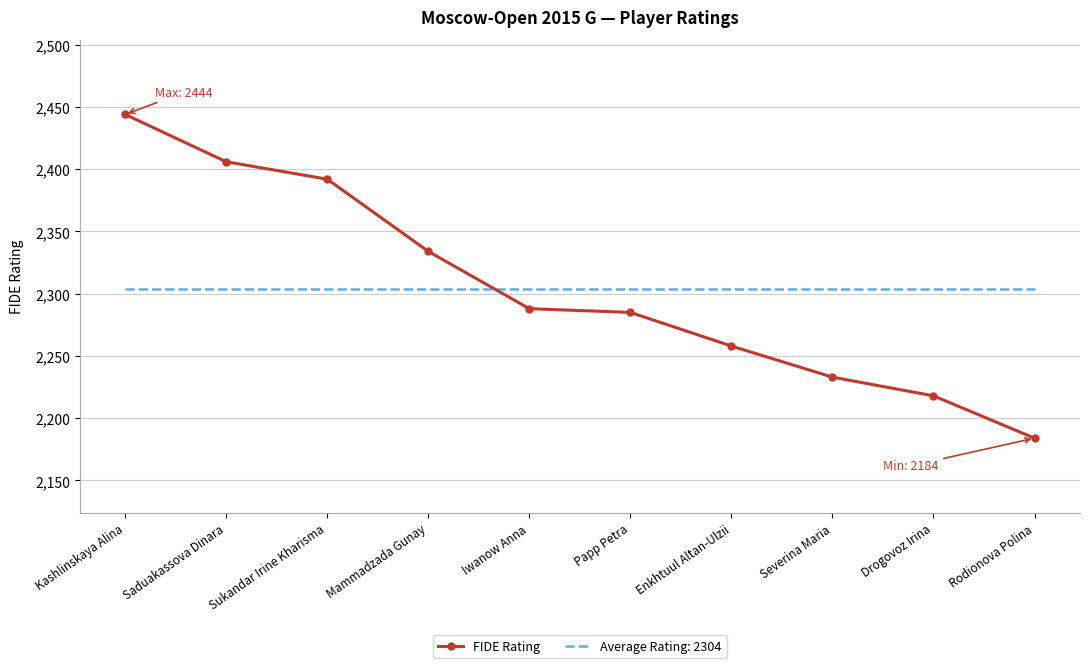

What position from the right is Saduakassova Dinara?

9